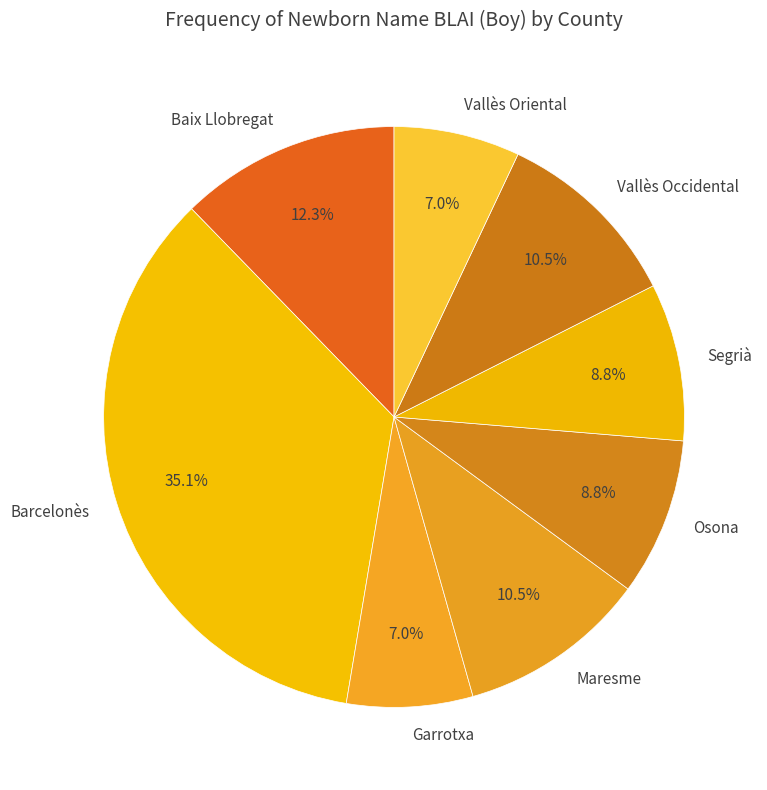

Combined, what portion of the pie is Vallès Oriental and Osona?

15.8%